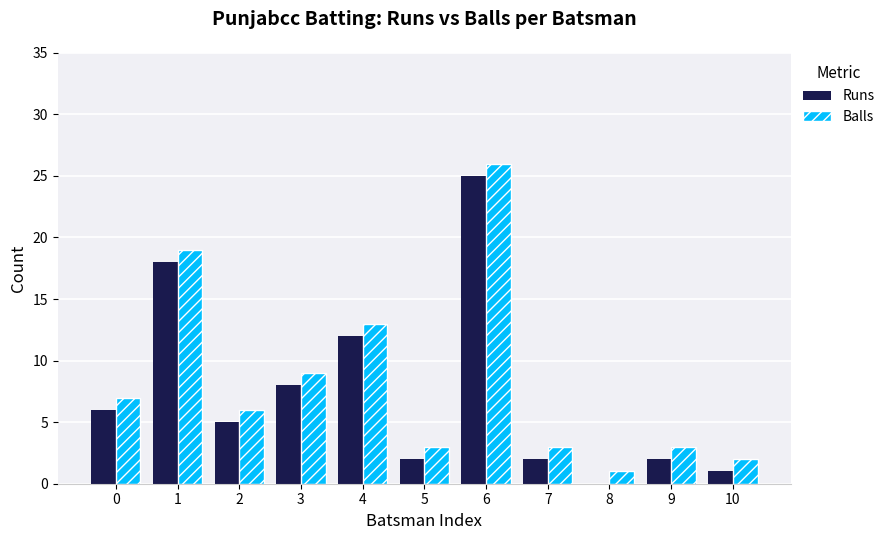

The Runs series shows 39 at 6. True or false?

False